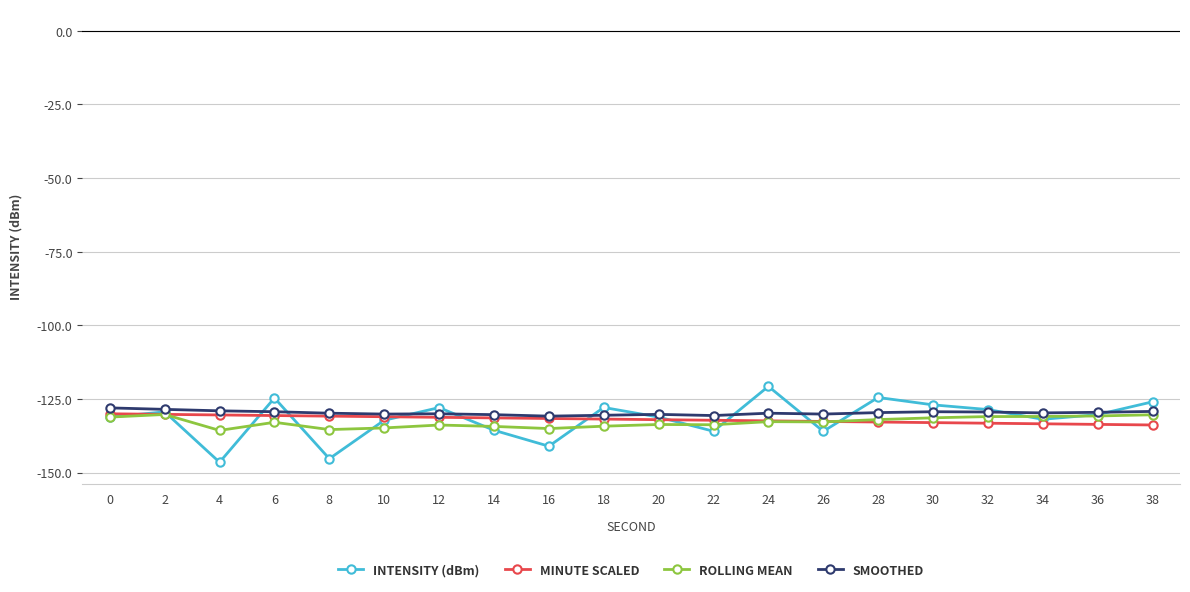

What is the spread (max minus min) of values at 2?

1.7